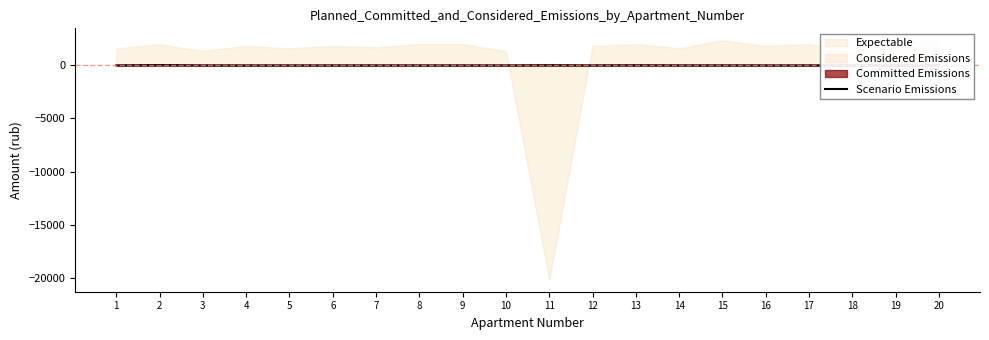

What value does the data have at 14?

1.3